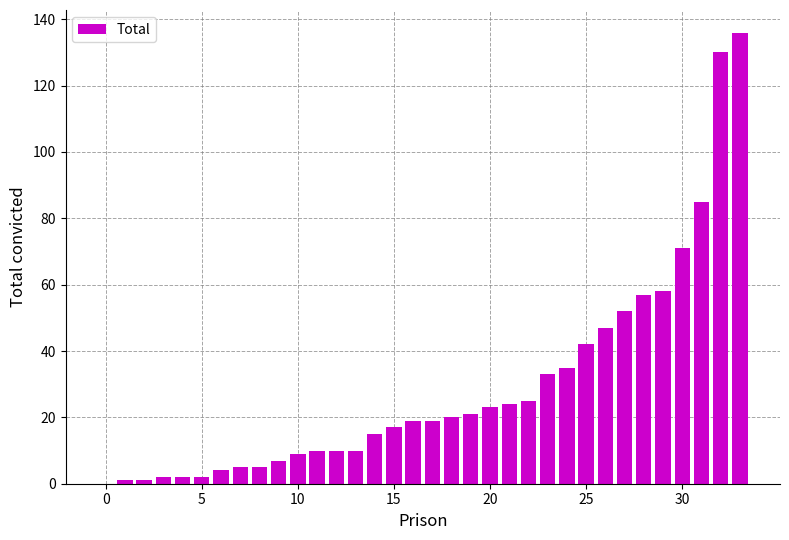

What is the maximum value shown in the chart?

136